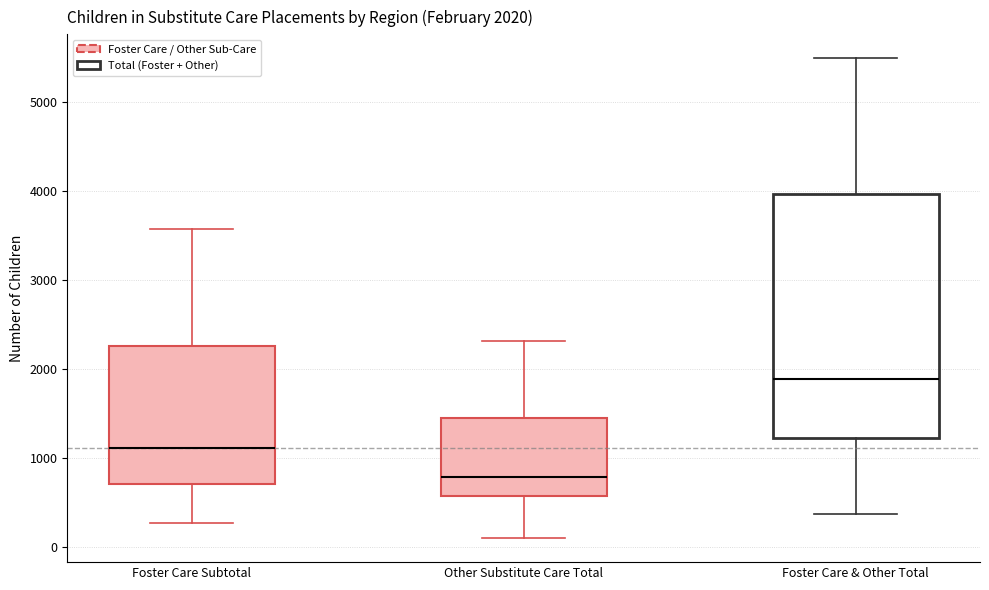

Which box is the tallest, from its lower edge to its upper edge?

Foster Care & Other Total